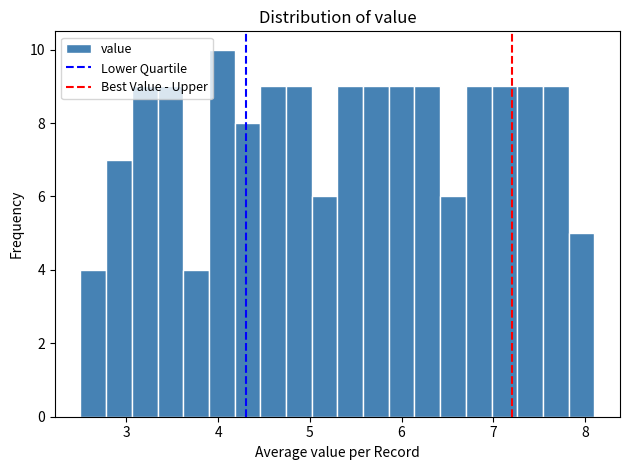

Read against the x-axis, roughly where is the centre of the tallest bar?

4.0